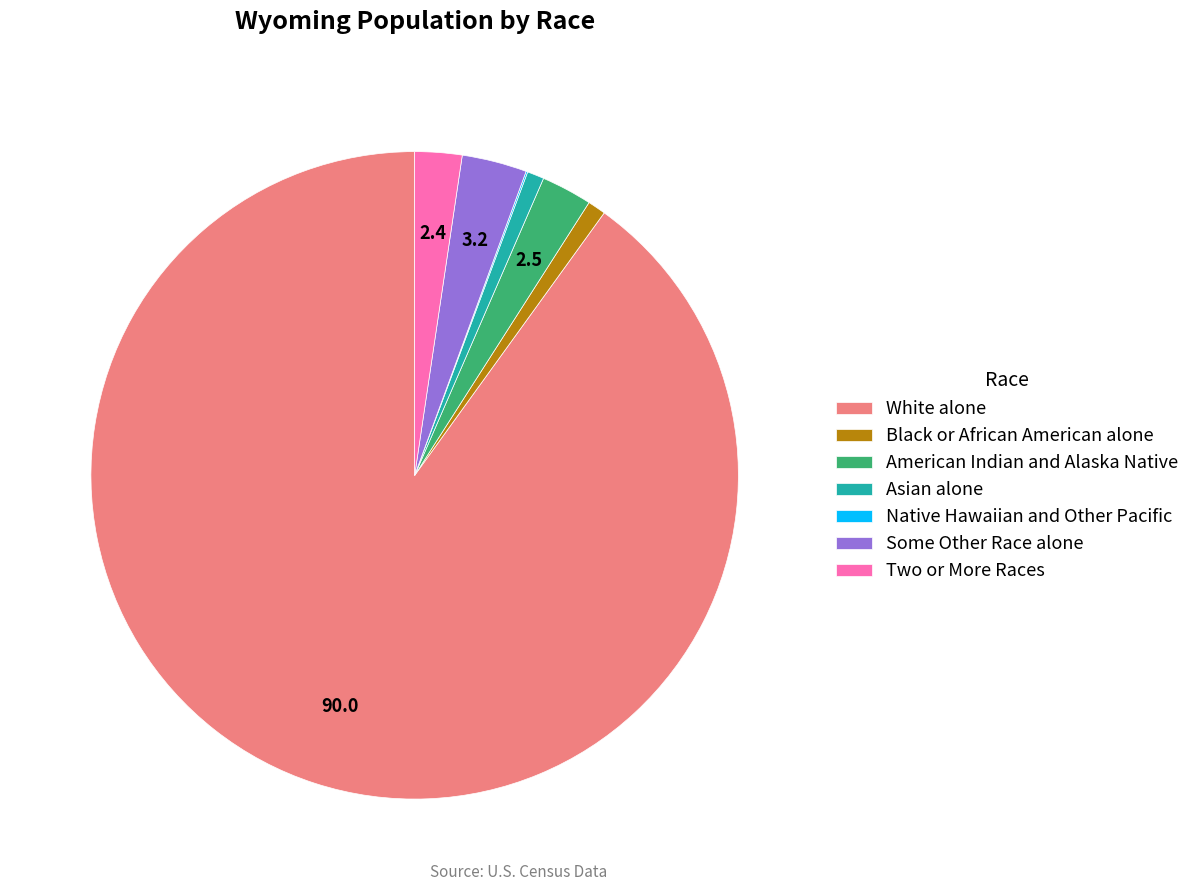

What is the largest slice in the pie chart?

White alone